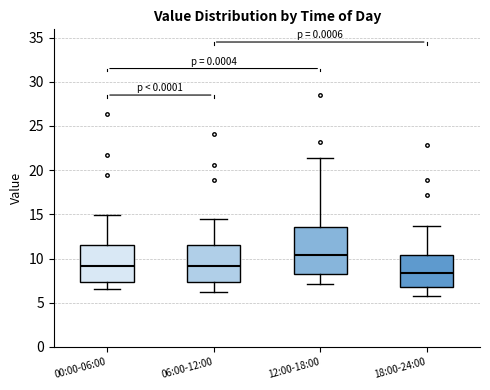

Which box's median line is the lowest?

18:00-24:00